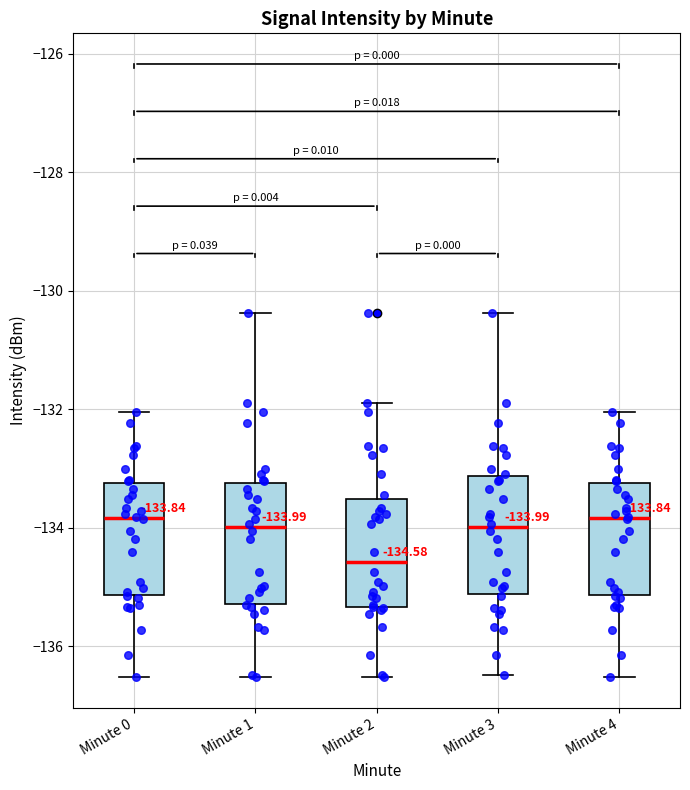

Which box has the lowest median line?

Minute 2